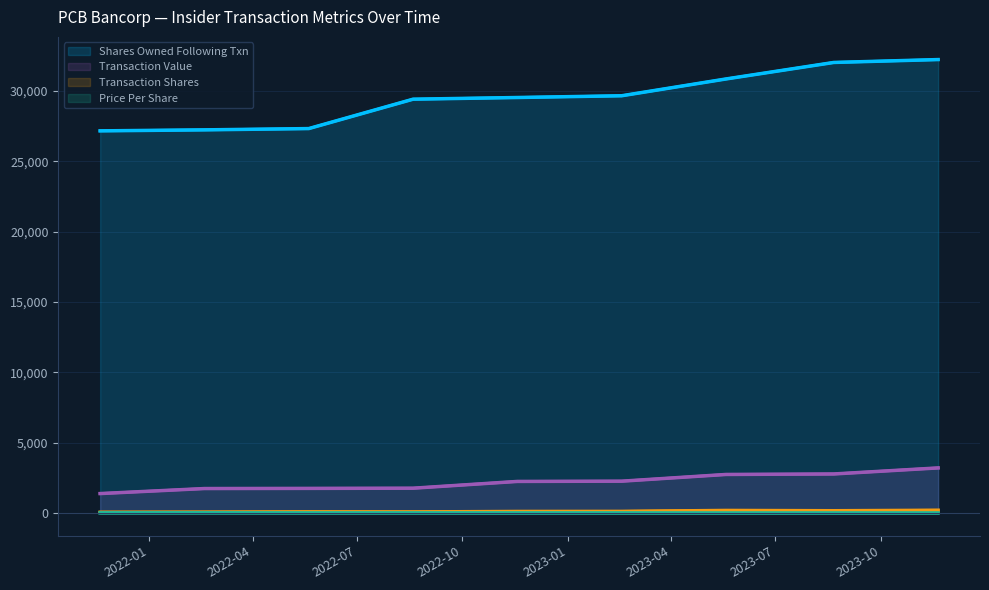

True or false: Transaction Shares and Price Per Share intersect in this chart.

False